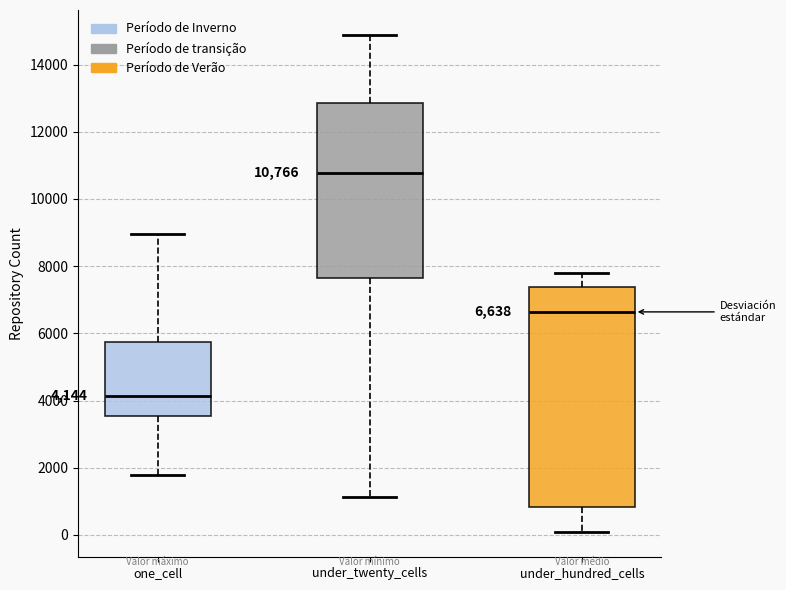

Which box's median line is the lowest?

one_cell